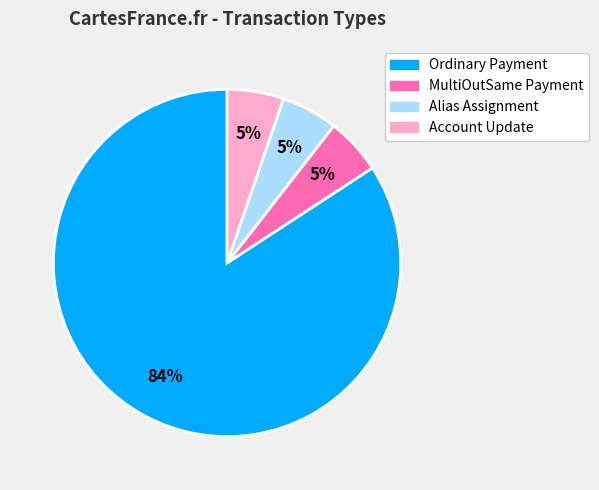

What is the largest slice in the pie chart?

Ordinary Payment